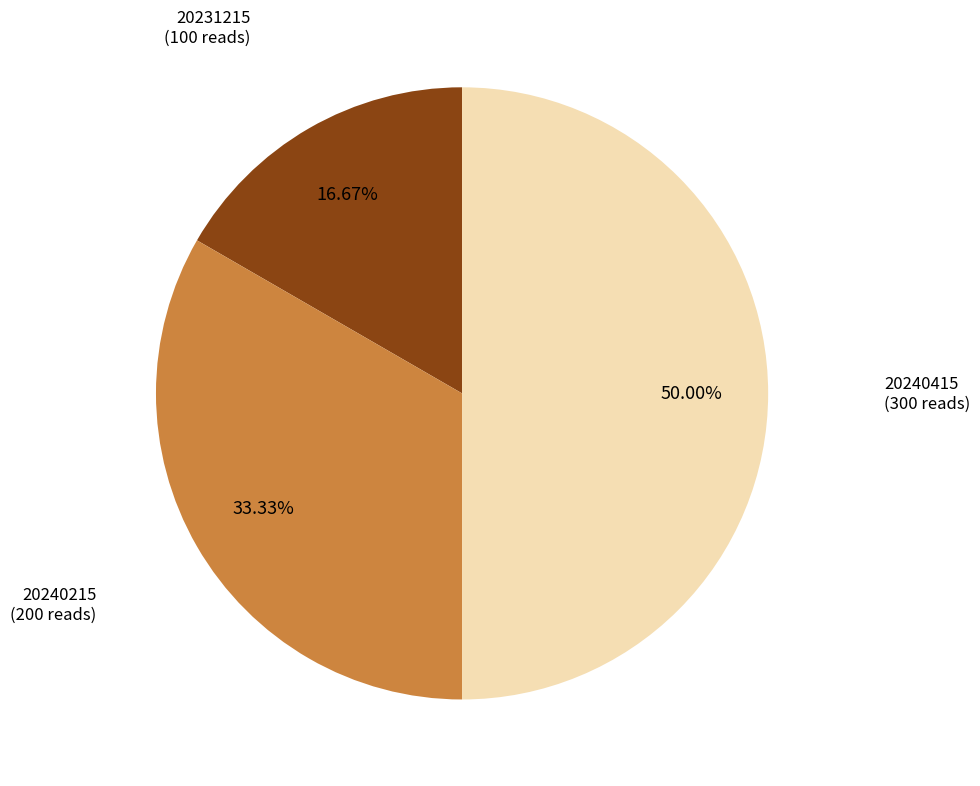

Between 20240415 and 20231215, which is larger?

20240415